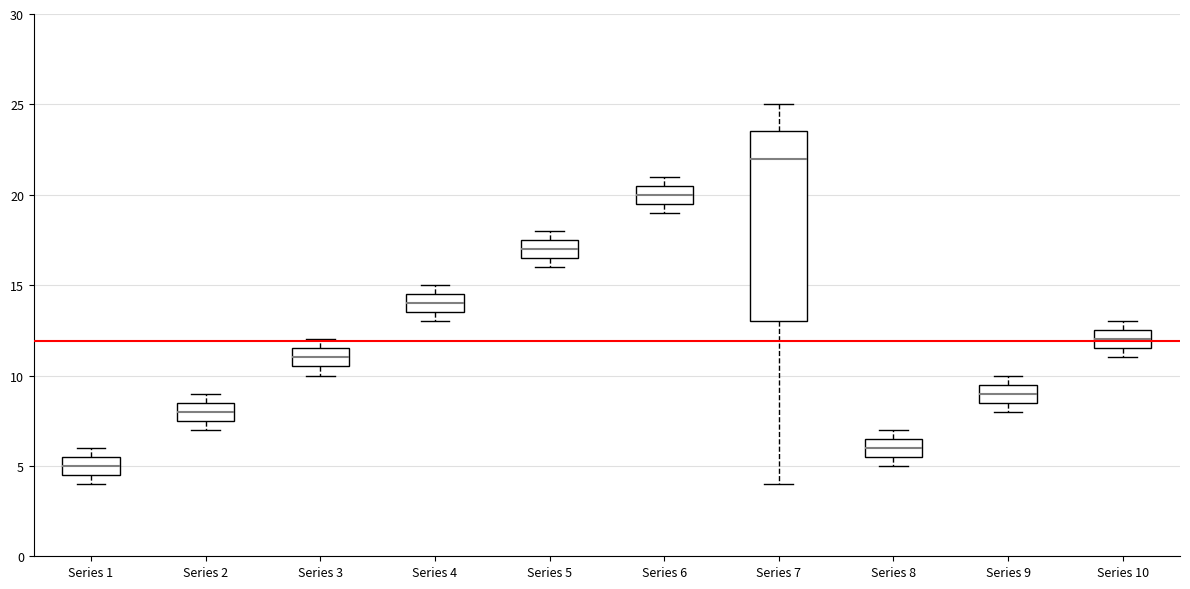

Which box is the tallest, from its lower edge to its upper edge?

Series 7